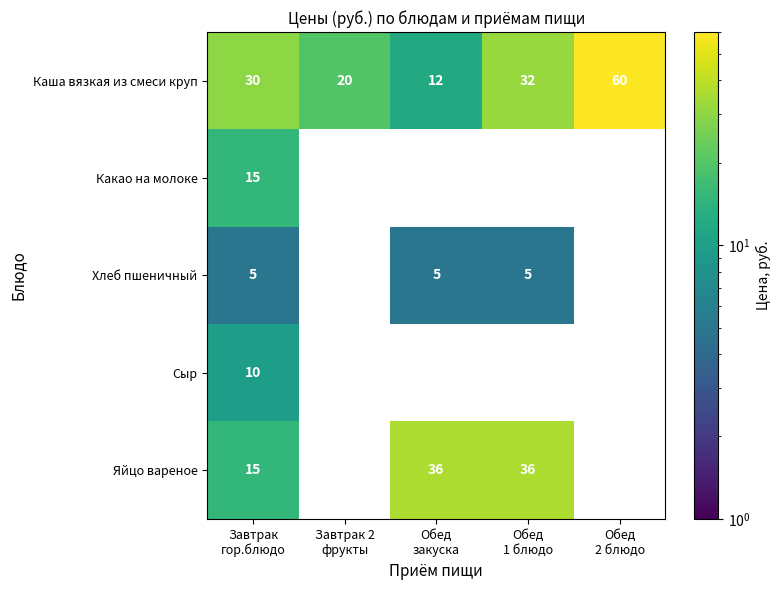

What is the difference between the highest and lowest values at Завтрак
гор.блюдо?

25